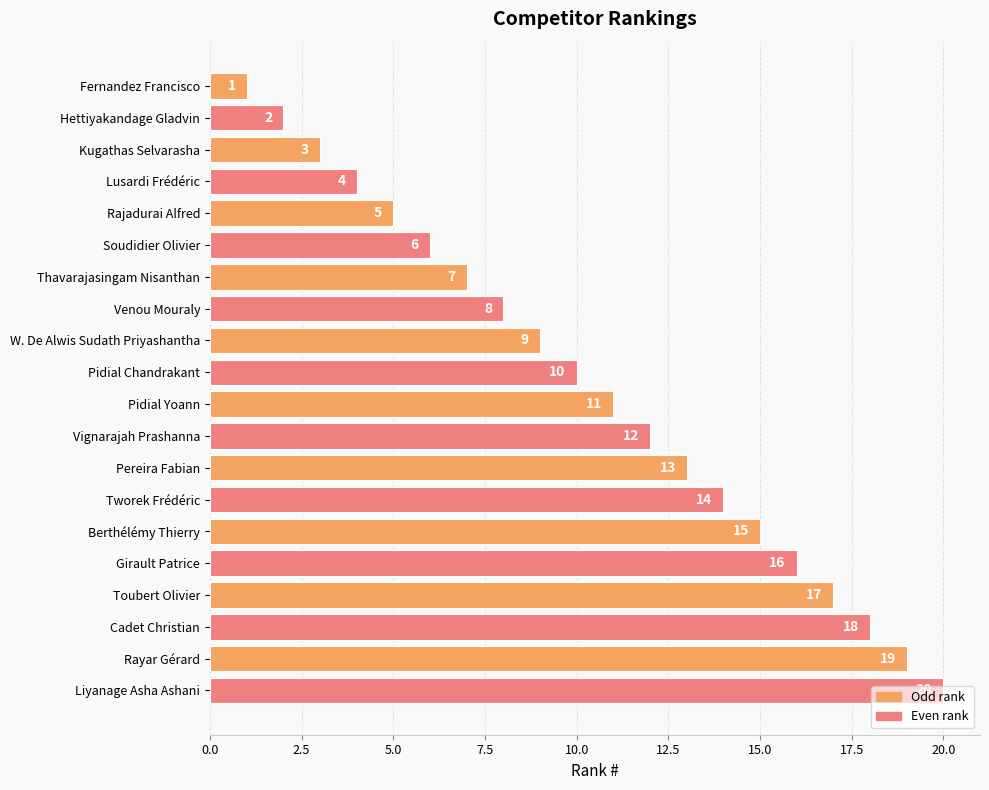

Rank the categories by value from lowest to highest.

Fernandez Francisco, Hettiyakandage Gladvin, Kugathas Selvarasha, Lusardi Frédéric, Rajadurai Alfred, Soudidier Olivier, Thavarajasingam Nisanthan, Venou Mouraly, W. De Alwis Sudath Priyashantha, Pidial Chandrakant, Pidial Yoann, Vignarajah Prashanna, Pereira Fabian, Tworek Frédéric, Berthélémy Thierry, Girault Patrice, Toubert Olivier, Cadet Christian, Rayar Gérard, Liyanage Asha Ashani